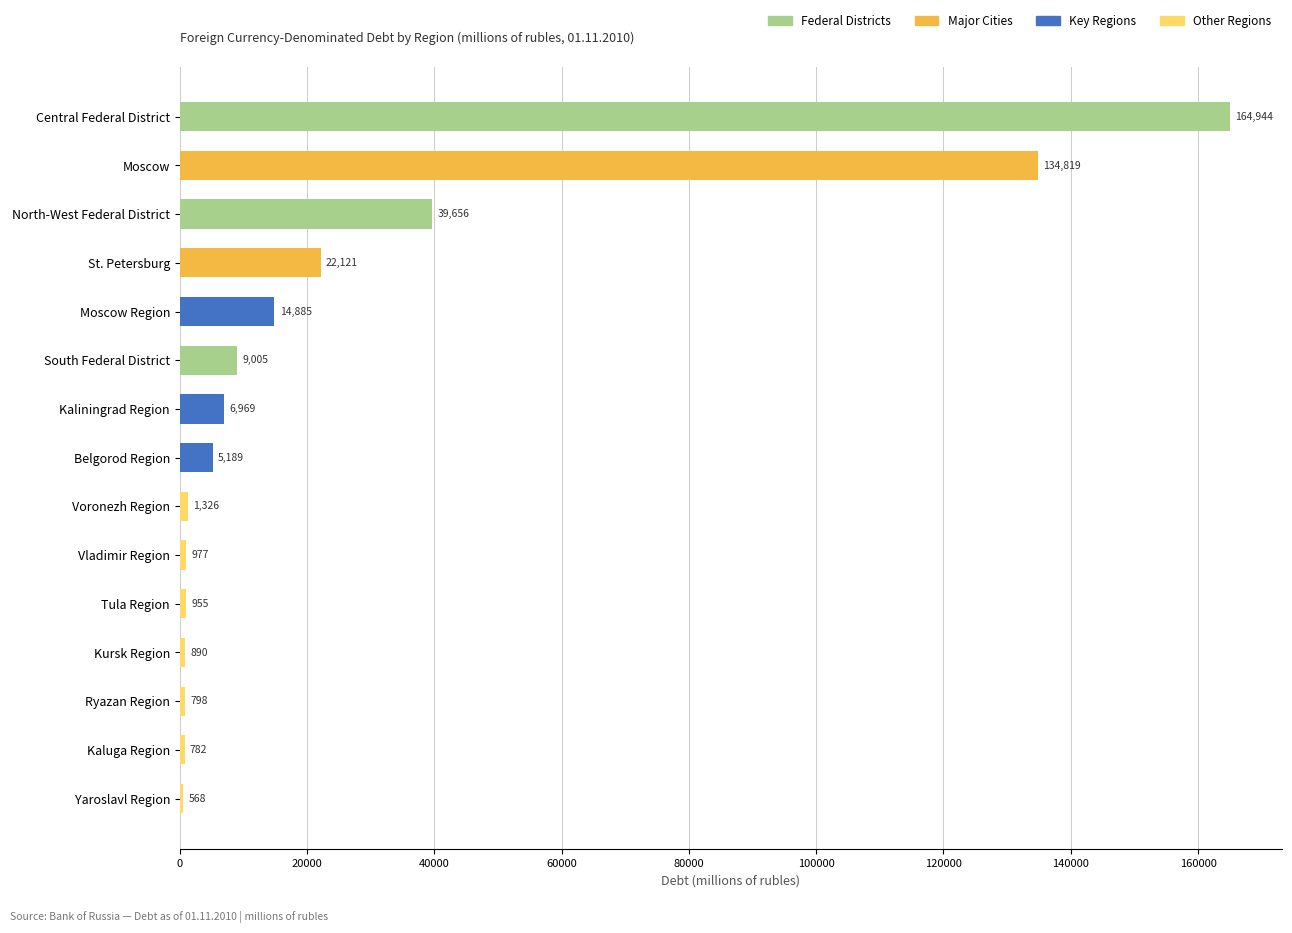

List the labels in order of value, largest first.

Central Federal District, Moscow, North-West Federal District, St. Petersburg, Moscow Region, South Federal District, Kaliningrad Region, Belgorod Region, Voronezh Region, Vladimir Region, Tula Region, Kursk Region, Ryazan Region, Kaluga Region, Yaroslavl Region